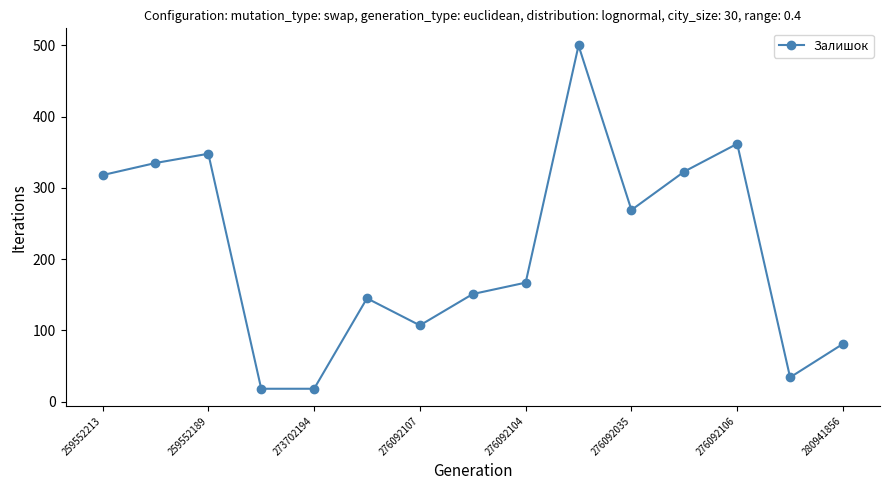

What is the average value?

212